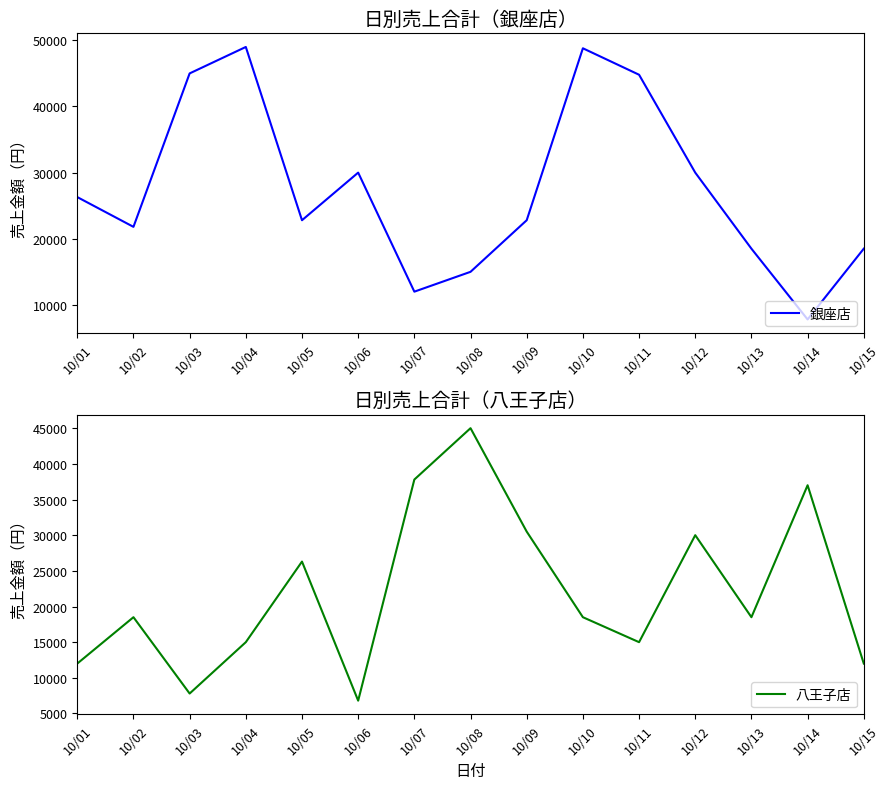

What is the average value of the 八王子店 series?

22047